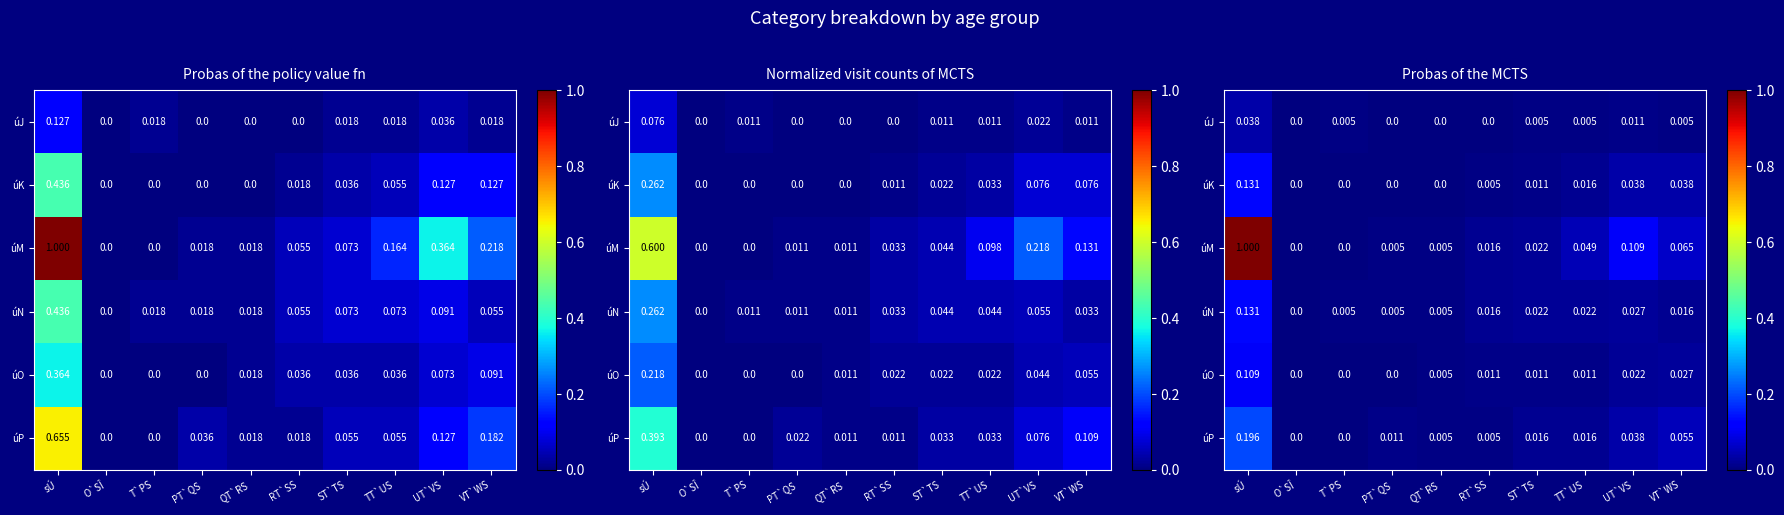

List the labels in order of úJ value, smallest first.

O`SÎ, PT`QS, QT`RS, RT`SS, T`PS, ST`TS, TT`US, VT`WS, UT`VS, sÚ